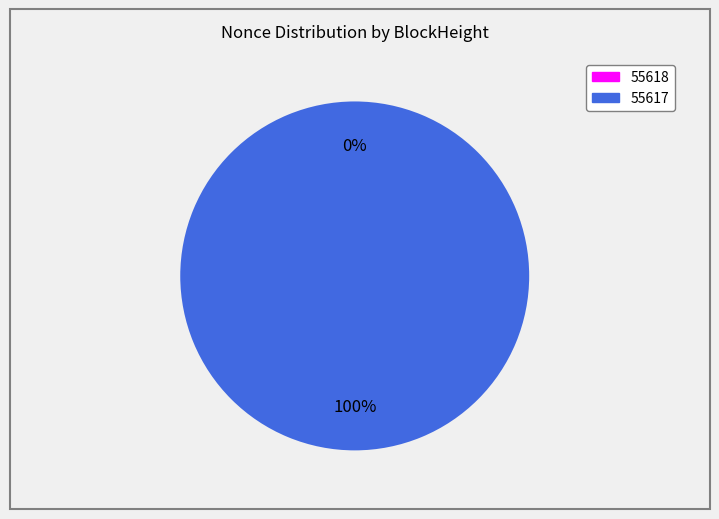

Which category has the smallest portion of the pie?

55618